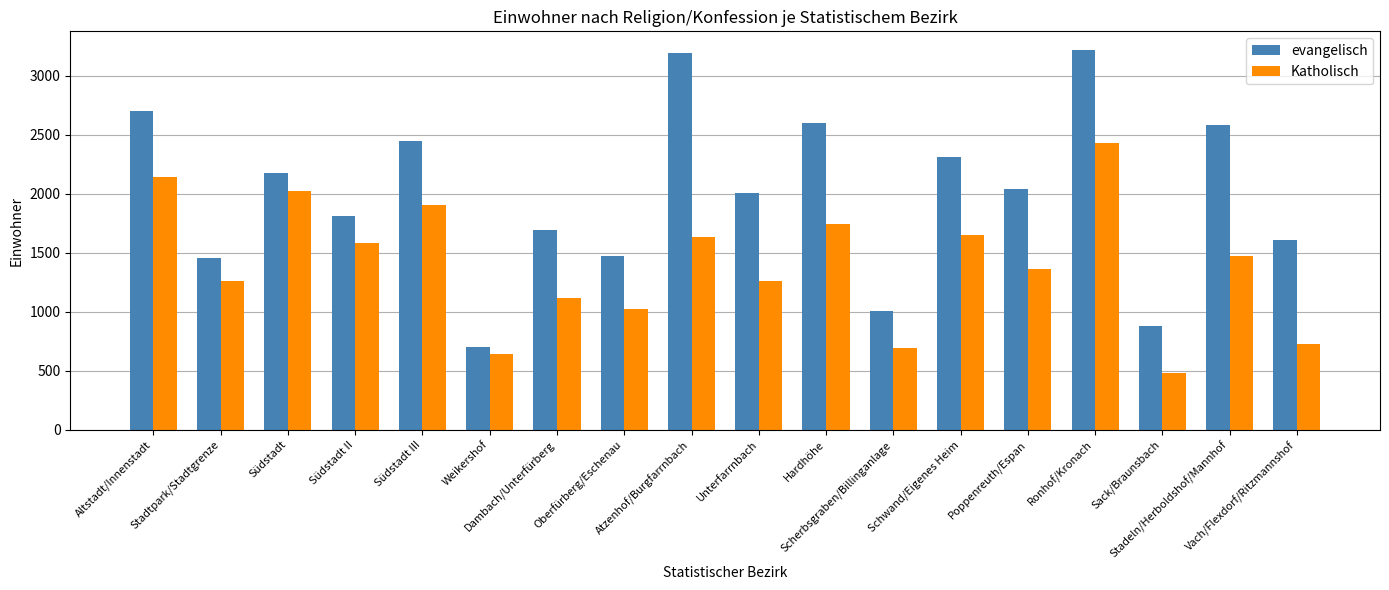

Is it true that evangelisch equals 734 at Südstadt II?

False